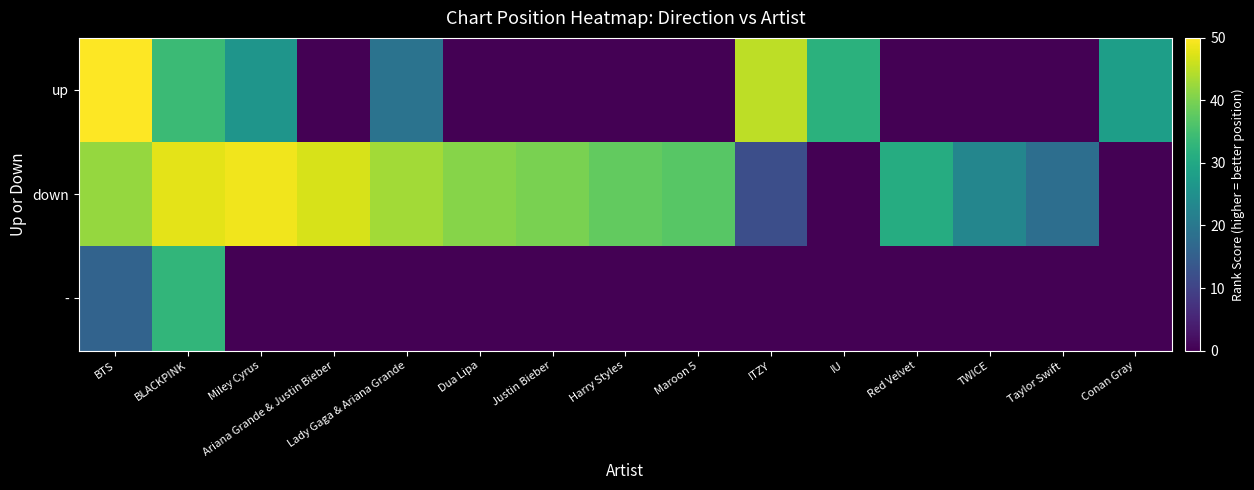

Count the number of data series in this chart.

3